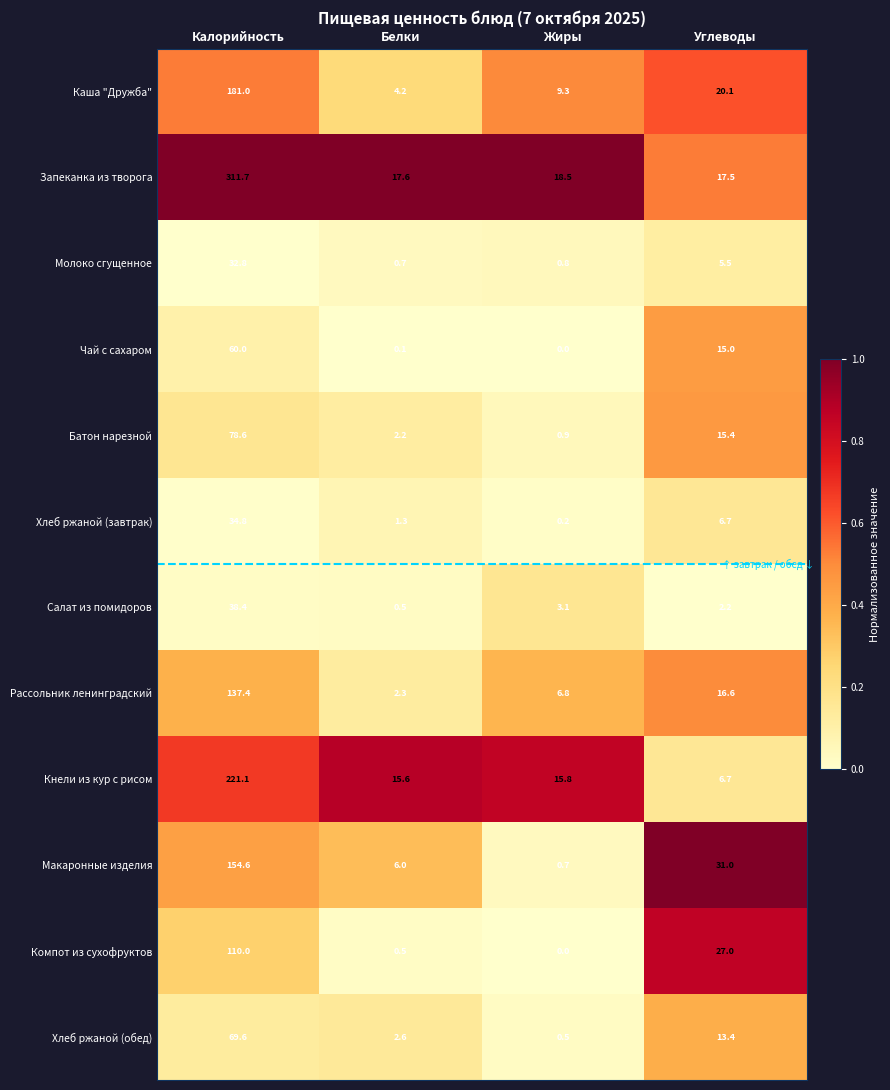

What is the total value across all series at Углеводы?

177.1